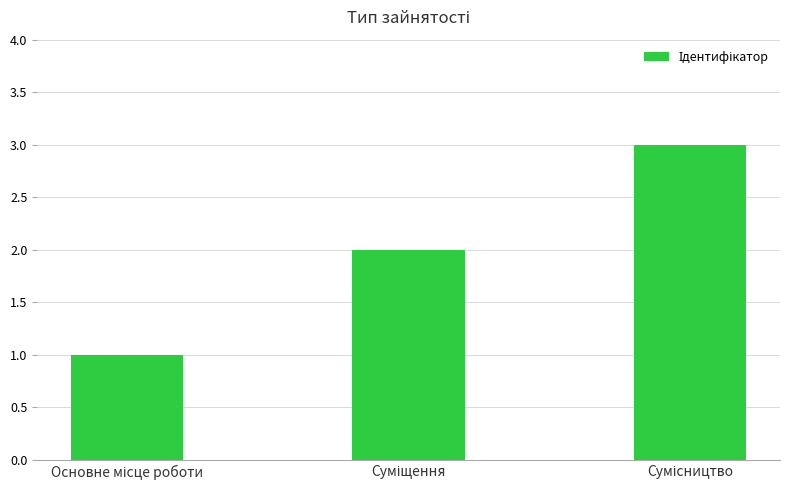

What is the sum of all values?

6